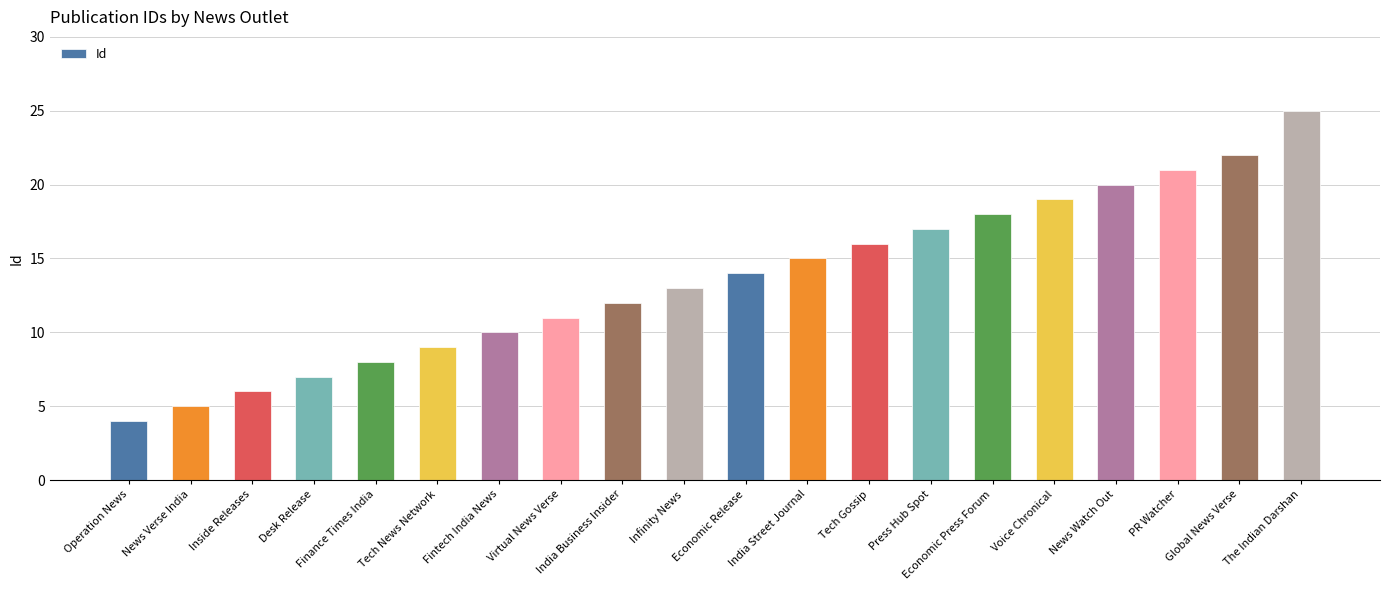

What is the label of the 13th bar from the right?

Virtual News Verse